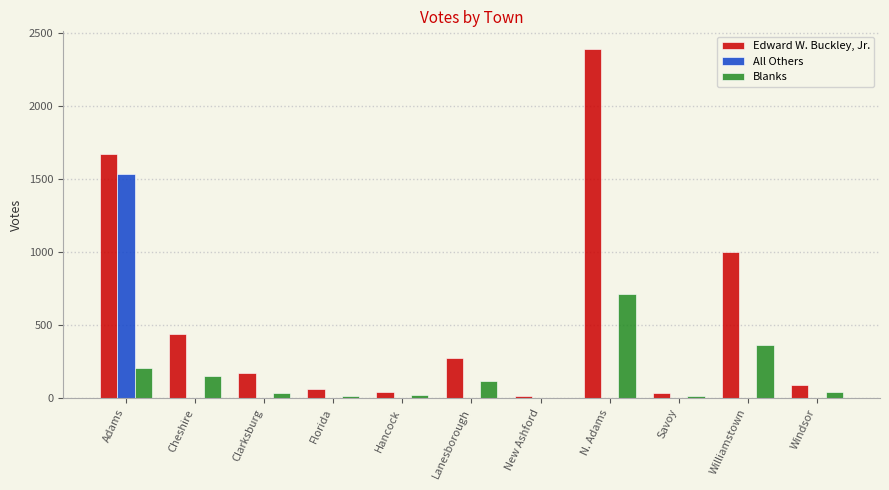

Between Adams and Windsor, which series saw the biggest shift?

Edward W. Buckley, Jr.